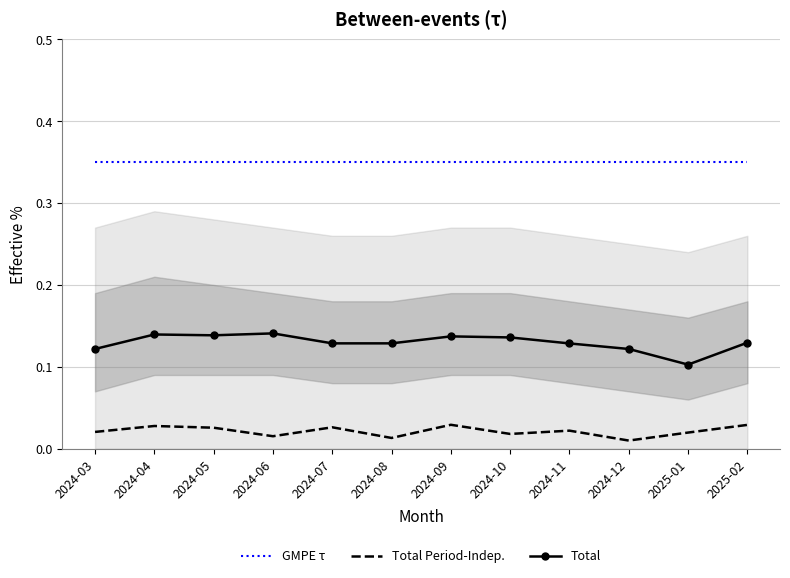

True or false: Total has a value of 0.1 at 2024-10.

True